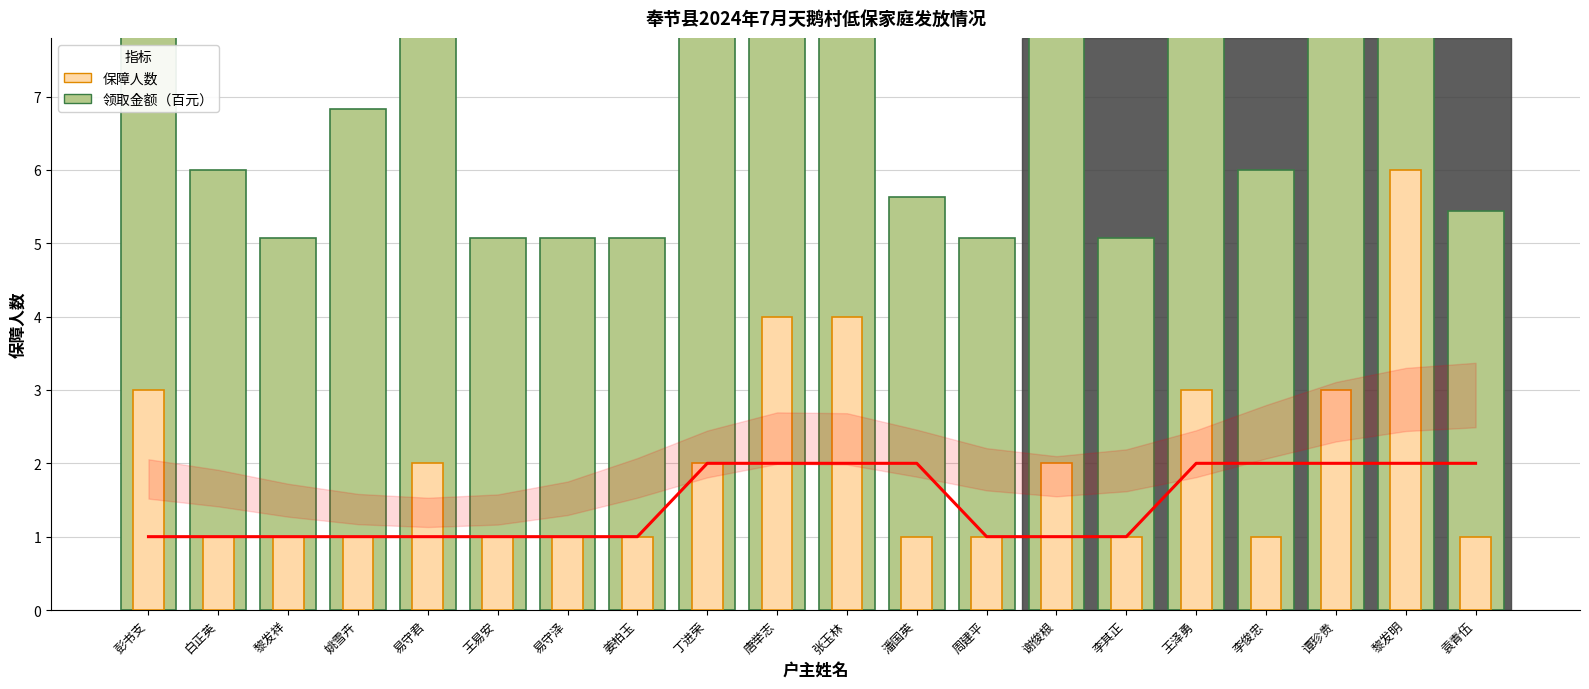

Rank the categories by value from highest to lowest.

丁进荣, 唐举志, 张玉林, 潘国英, 王泽勇, 李俊忠, 谭珍贵, 黎发明, 袁青伍, 彭书支, 白正英, 黎发祥, 姚雪卉, 易守君, 王易安, 易守泽, 姜柏玉, 周建平, 谢俊根, 李其正